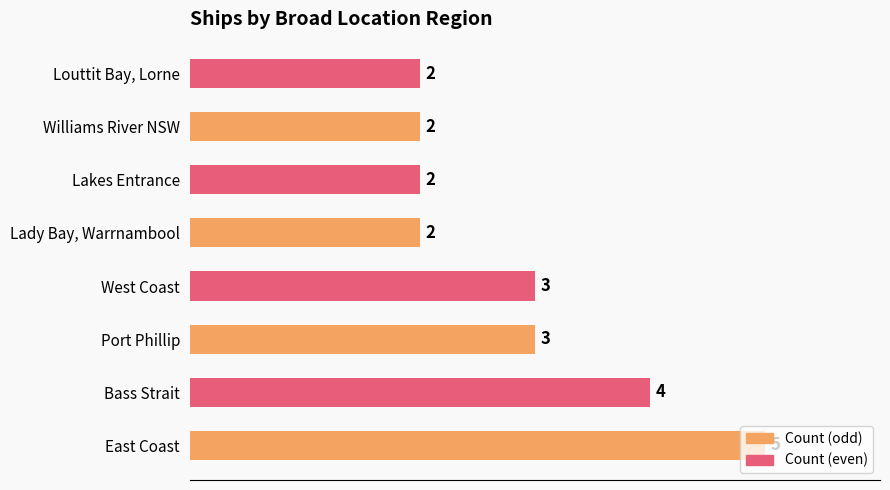

What is the difference between the maximum and minimum values?

3